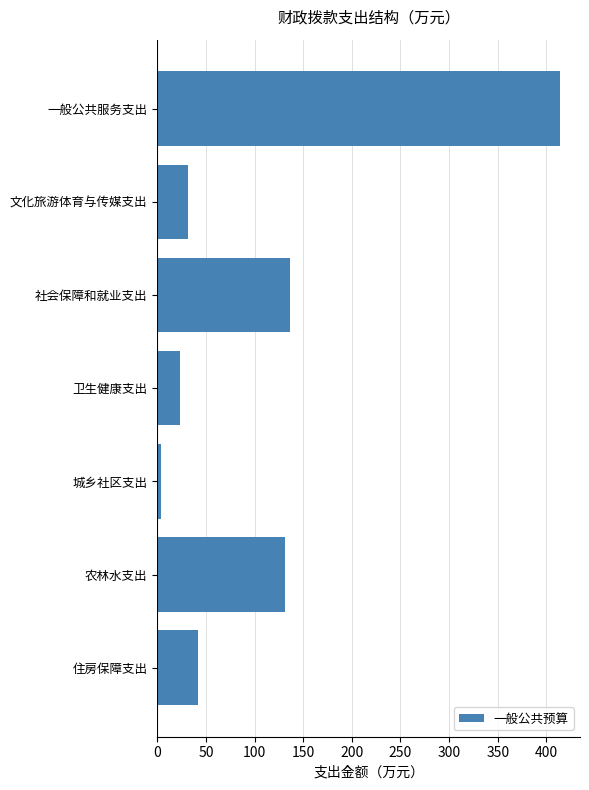

The value at 文化旅游体育与传媒支出 is 17.5. True or false?

False